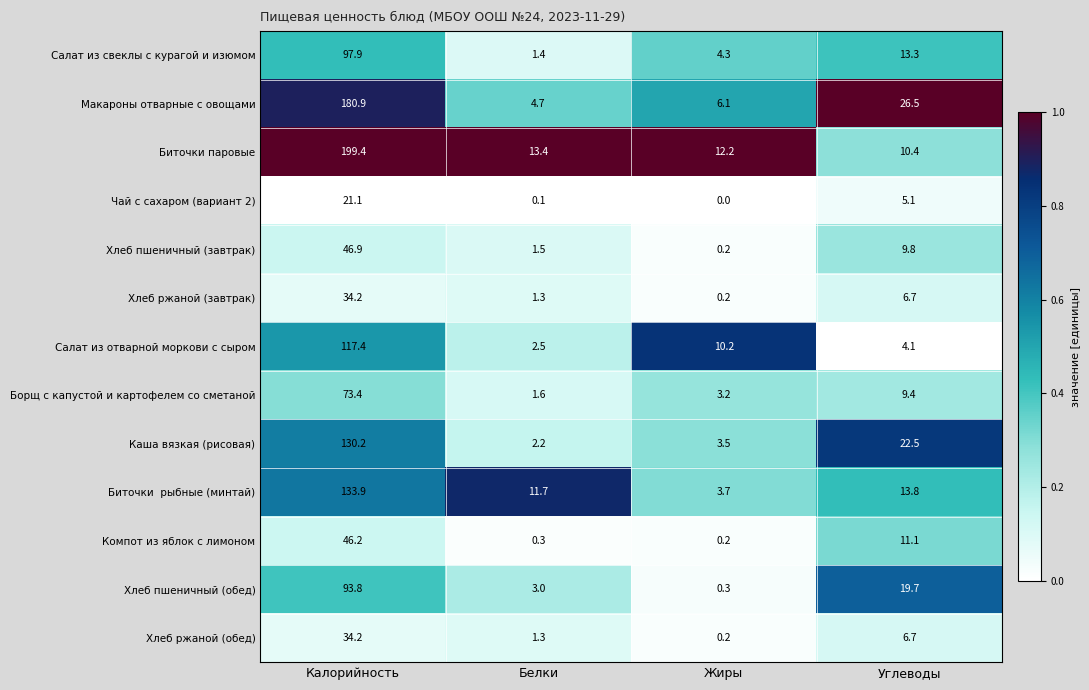

Is it true that Чай с сахаром (вариант 2) equals 8.4 at Калорийность?

False